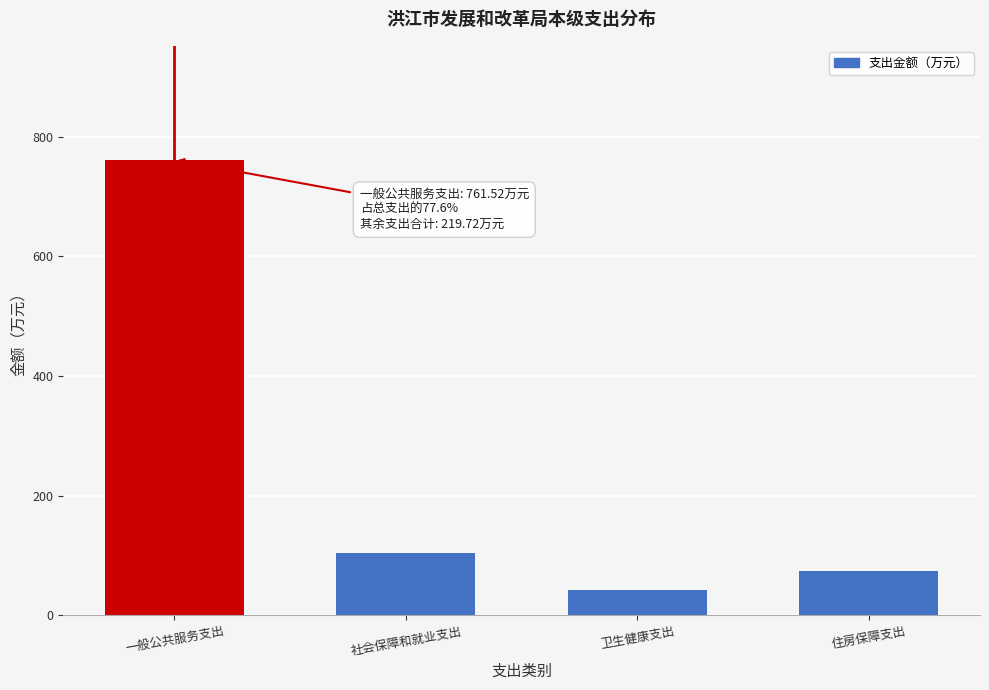

Reading left to right, what are all the values shown in this chart?

761.5	103.6	42.5	73.7